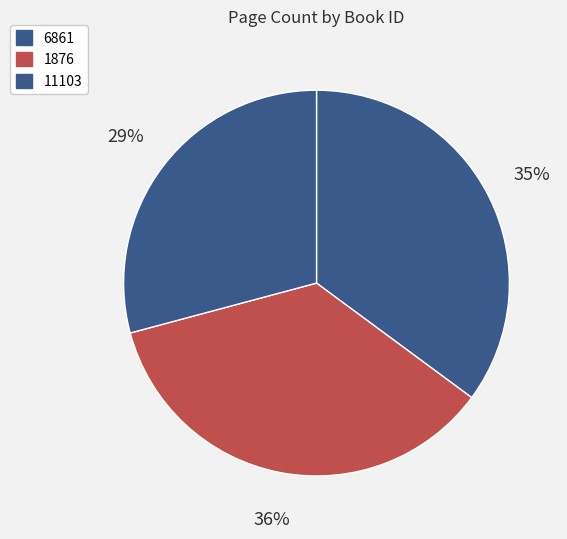

What portion of the pie excludes 1876?

64.3%